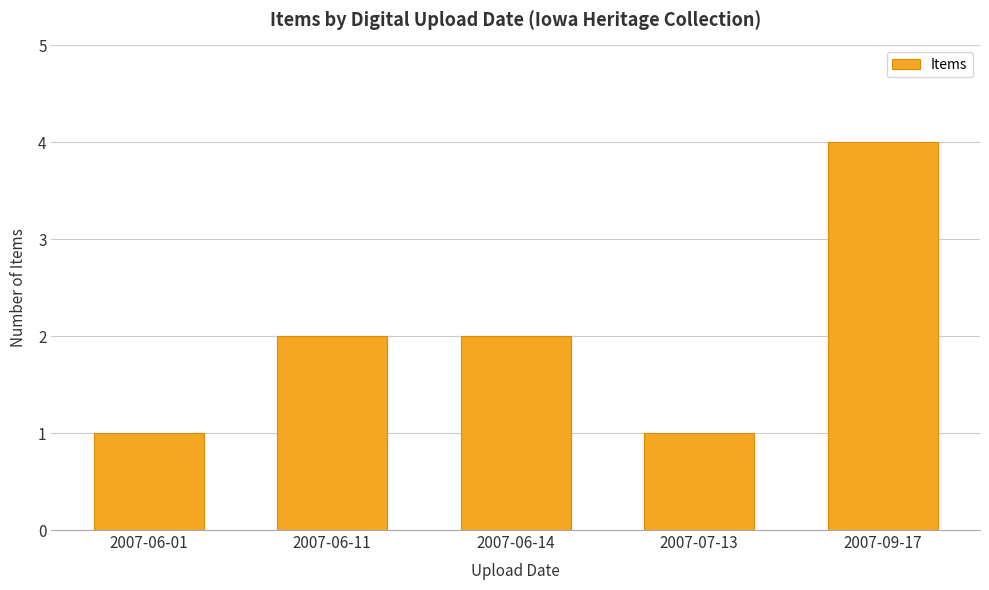

The chart shows a value of 4 at 2007-09-17. True or false?

True